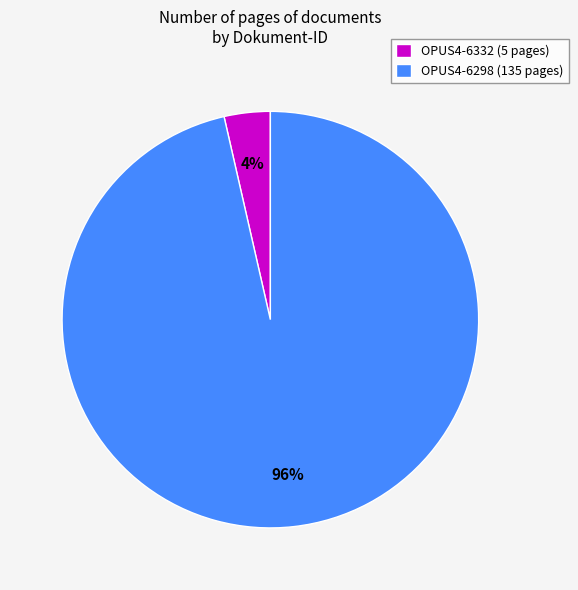

The OPUS4-6298 slice represents 91% of the pie. True or false?

False